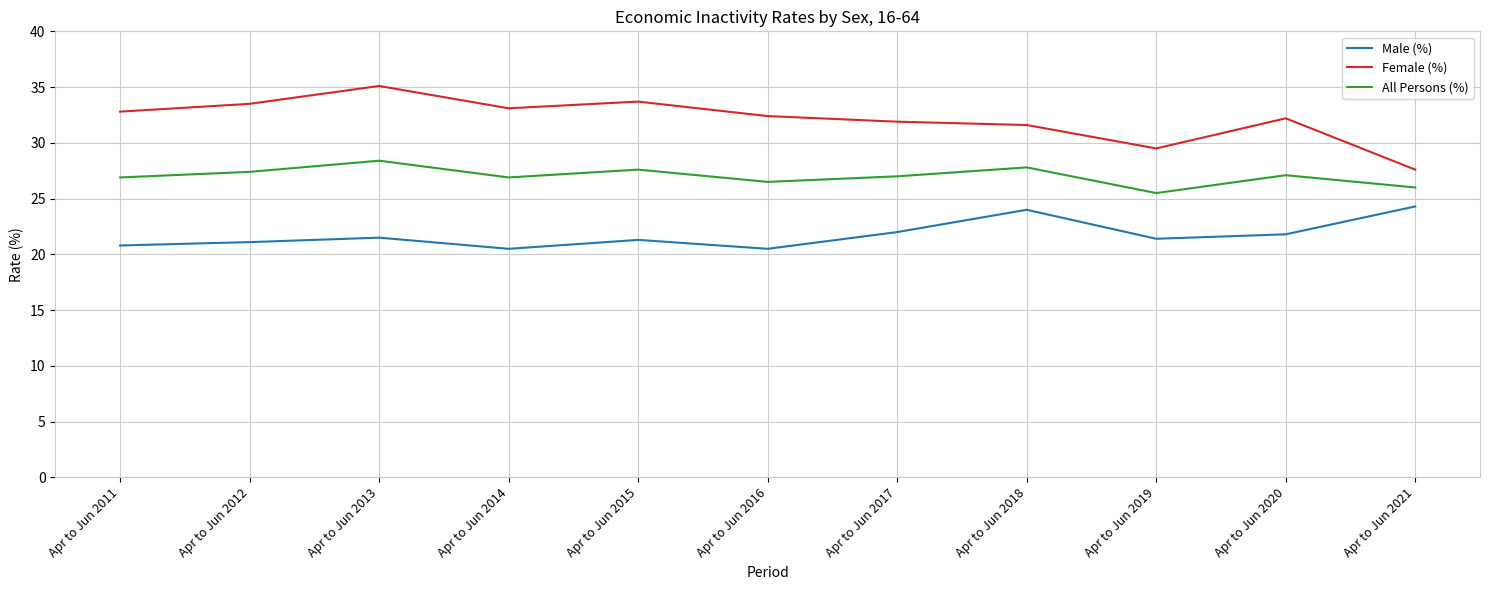

What is the highest value of the All Persons (%) series?

28.4